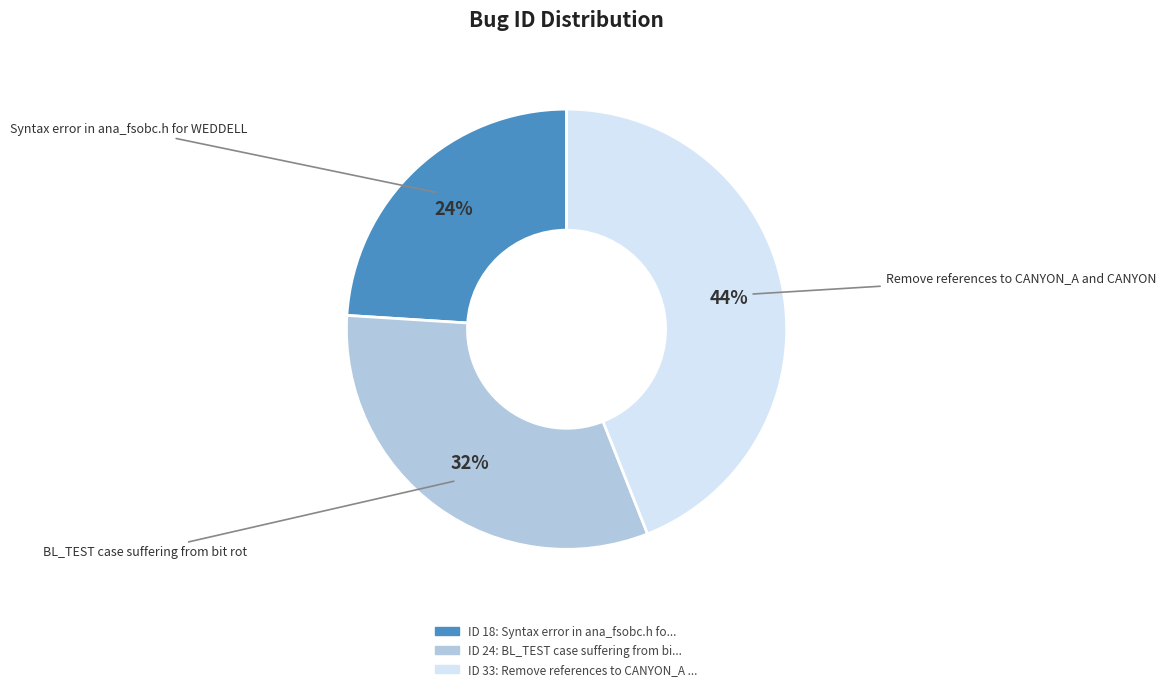

To the nearest percent, what is the average slice percentage?

33%